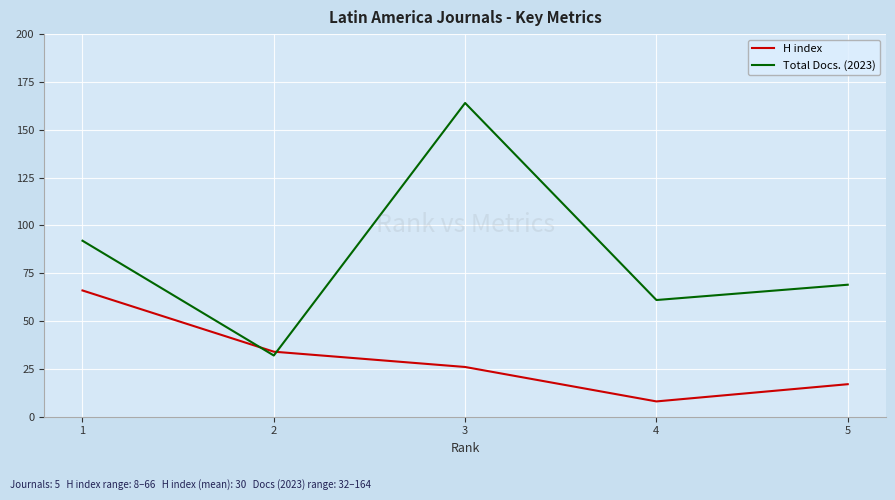

How many values in the H index series are below 26?

2